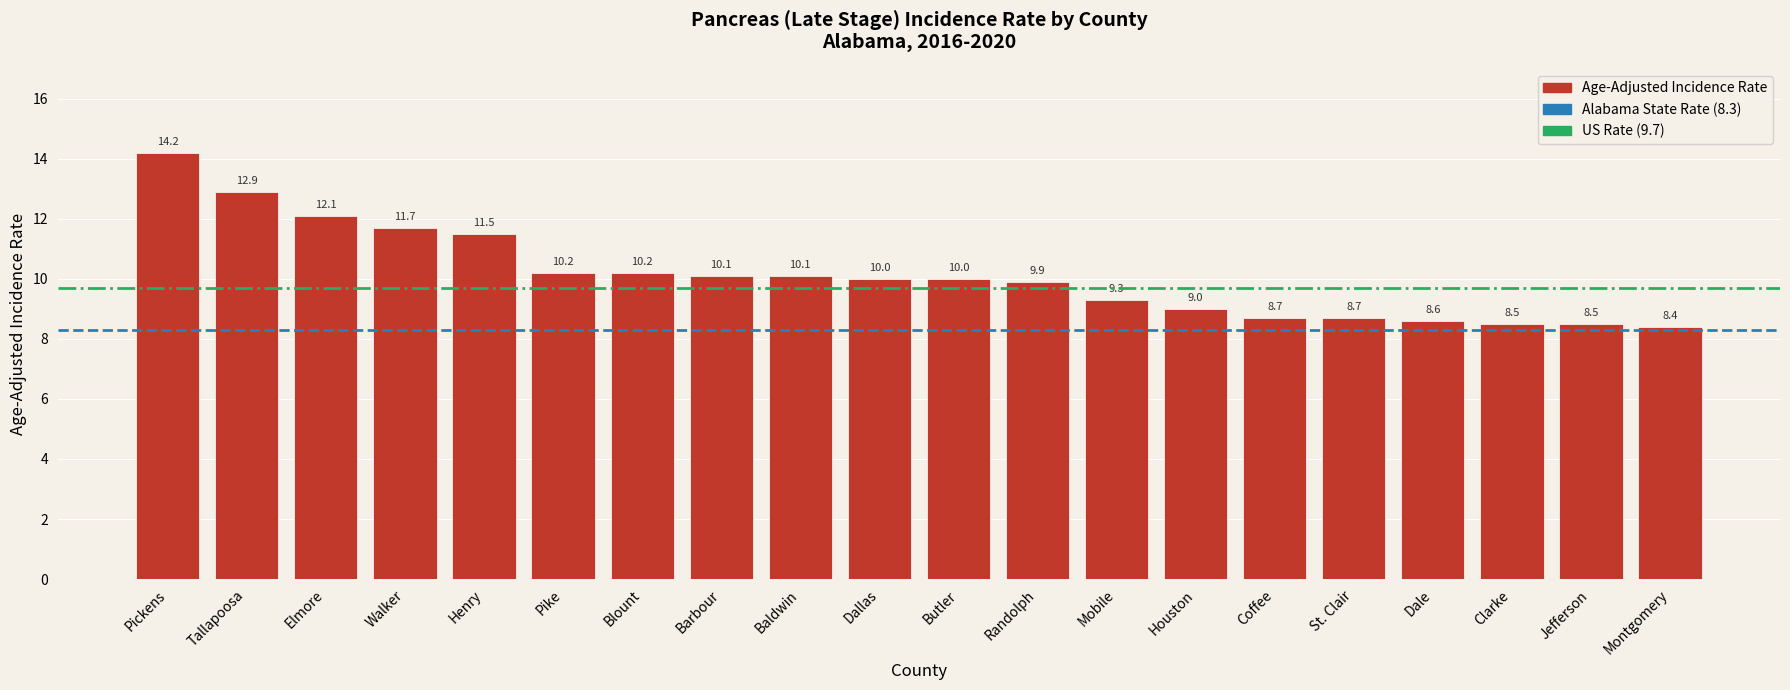

What is the approximate value at Elmore?

12.1